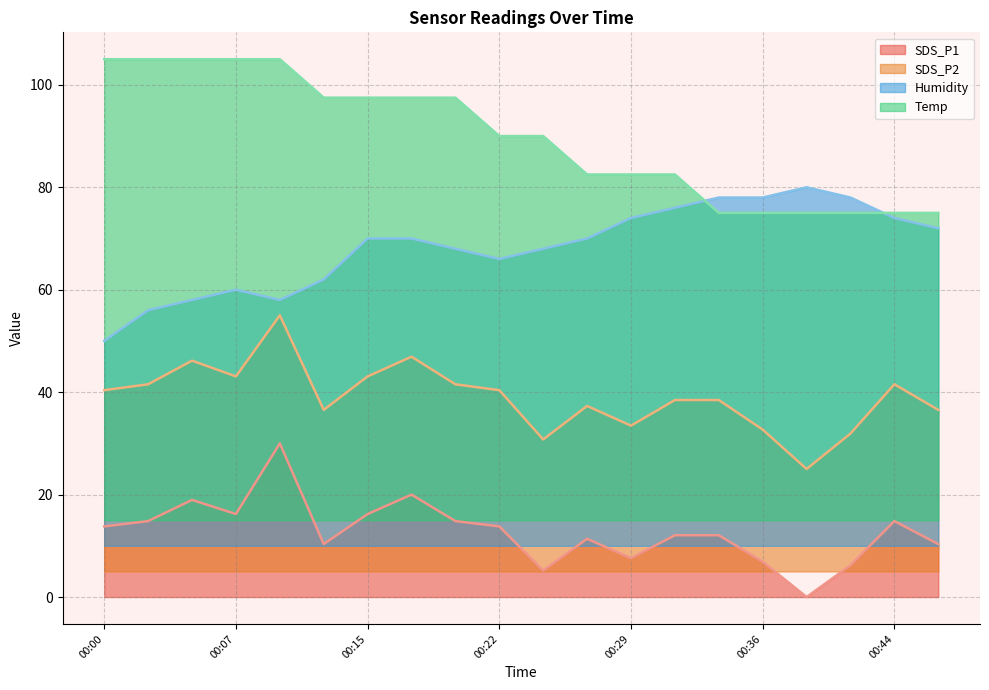

What is the difference between the second highest and second lowest values in the Humidity series?

22.0